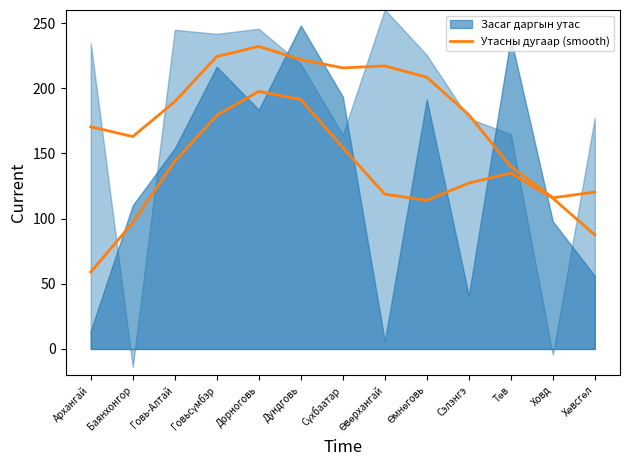

Is it true that the value at Ховд is 27.3?

False